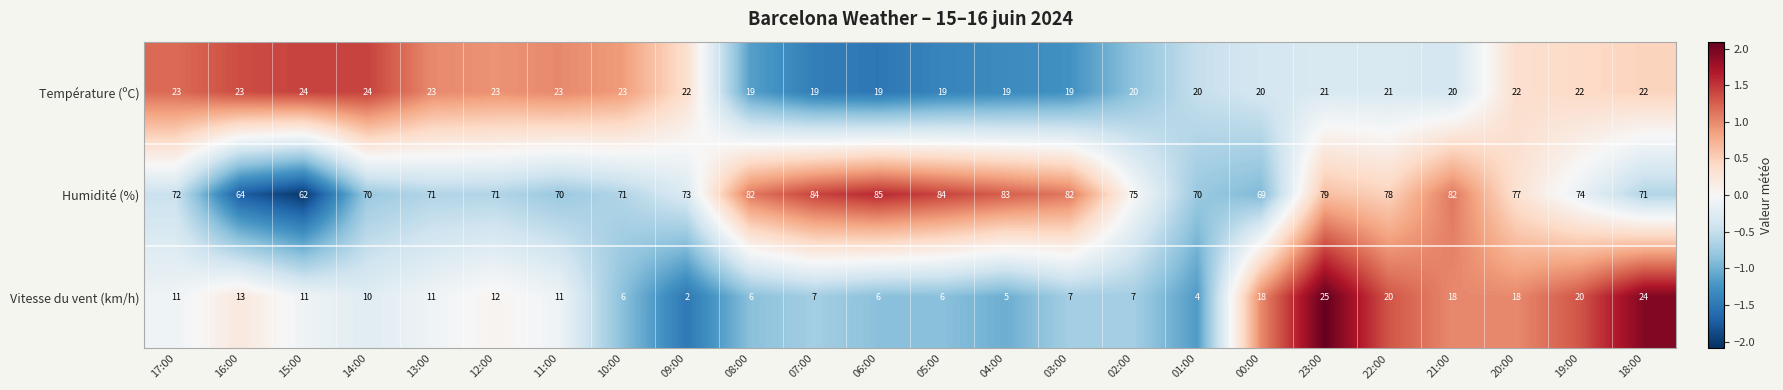

How many values in the Vitesse du vent (km/h) series are below 11?

11